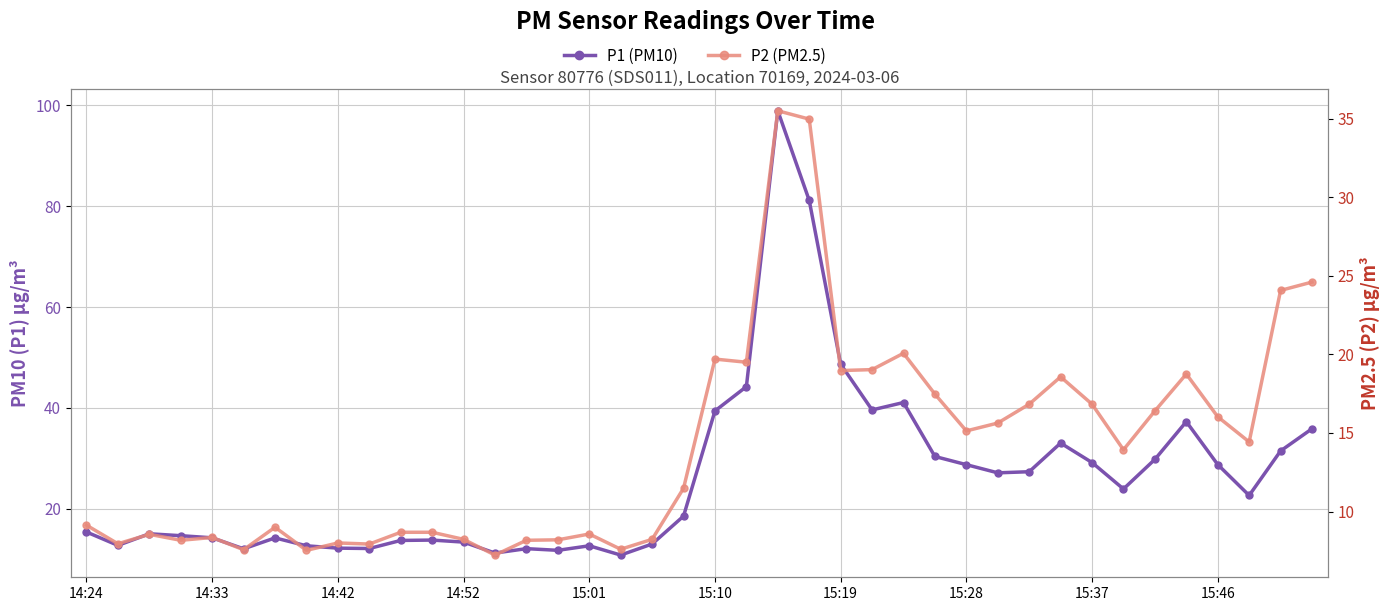

Which series has the widest spread of values?

P1 (PM10)